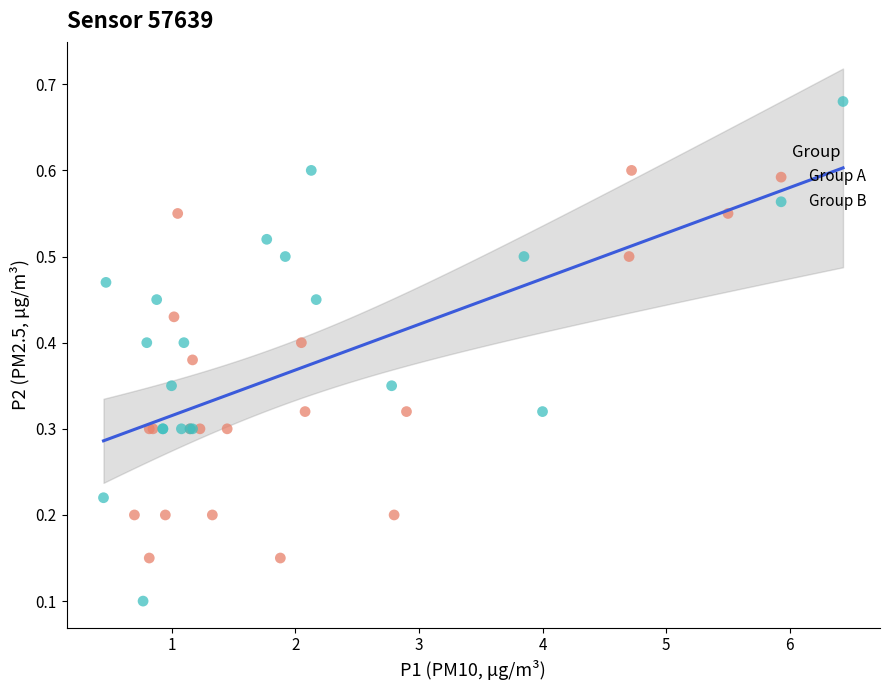

Which series has the widest spread of Y values?

Group B